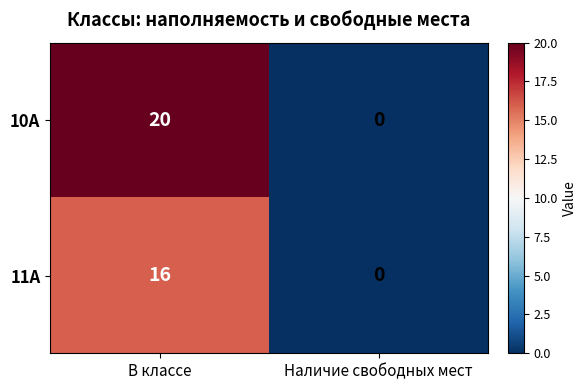

Is it true that 10А equals 20 at В классе?

True